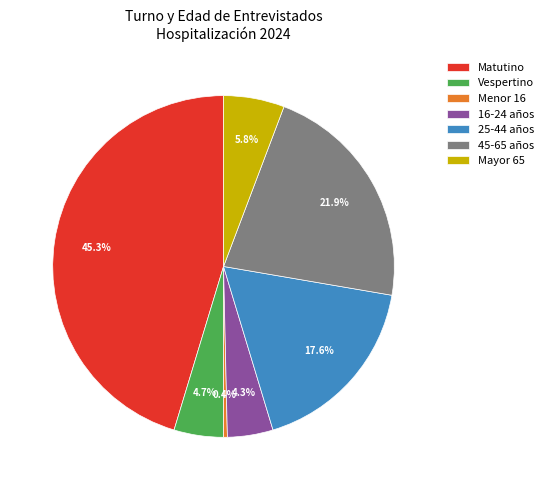

To the nearest percent, what is the difference between the largest and smallest slice percentages?

45%